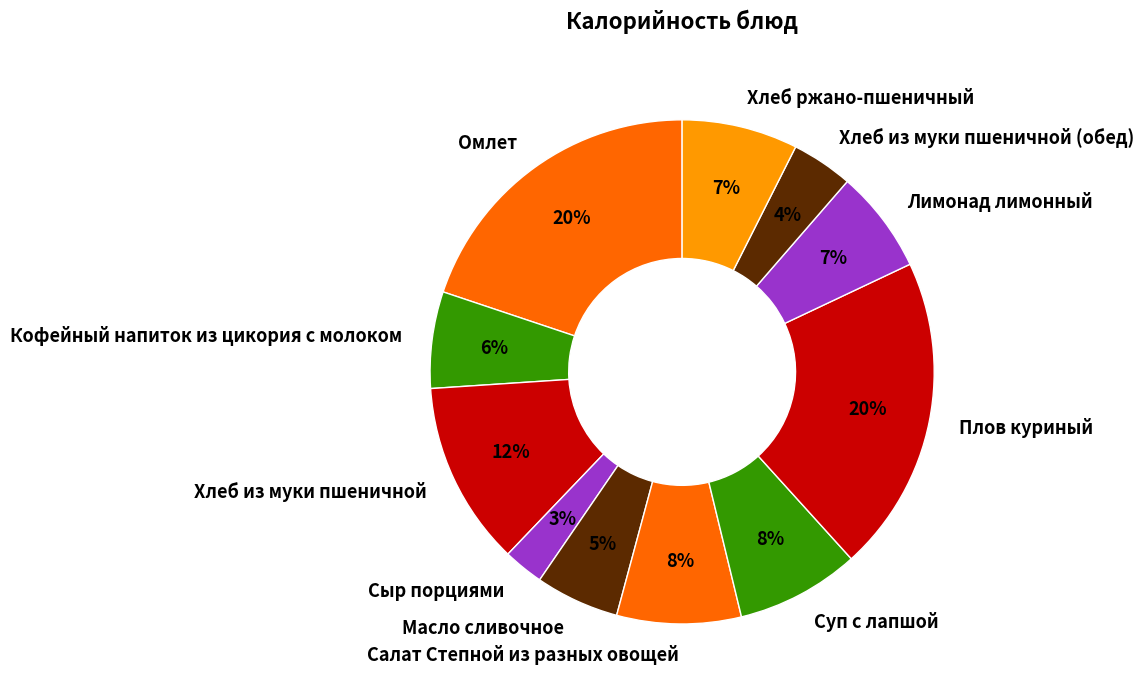

To the nearest percent, what is the difference between the Кофейный напиток из цикория с молоком and Суп с лапшой slice percentages?

2%